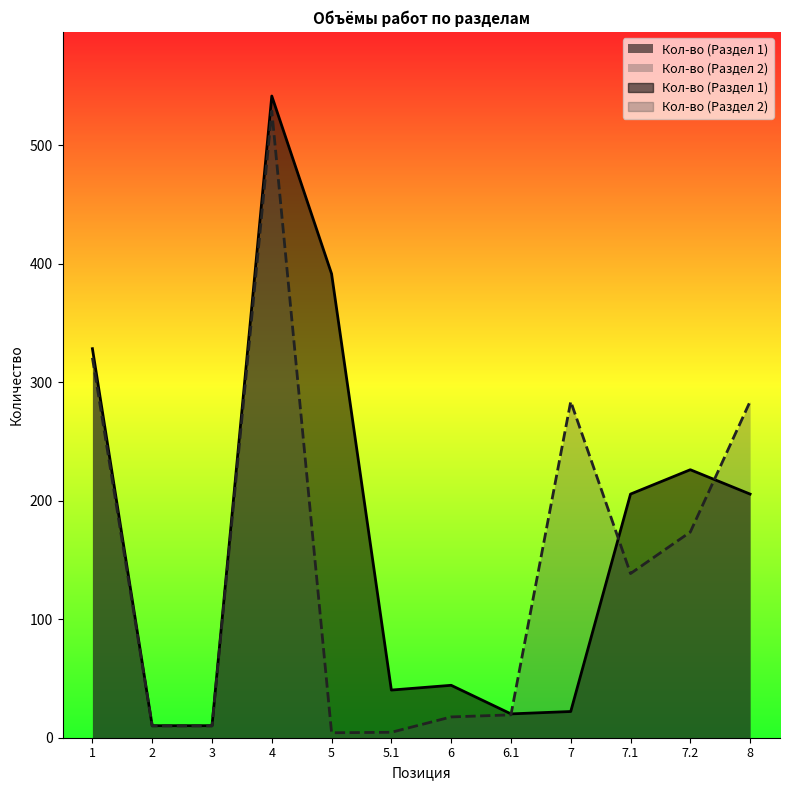

How many interior local peaks does the Кол-во (Раздел 2) series have?

2